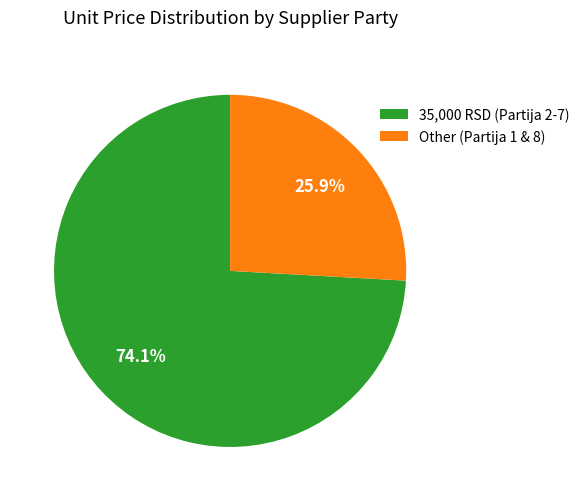

Is there any slice that represents more than half of the pie?

Yes